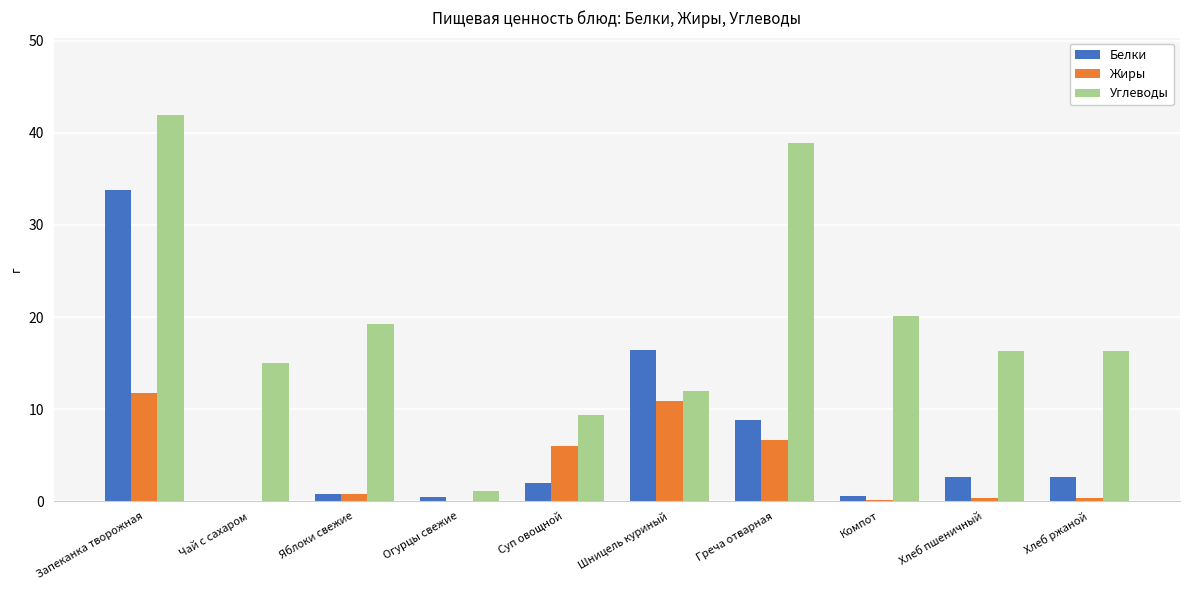

Is it true that Белки equals 20.5 at Чай с сахаром?

False